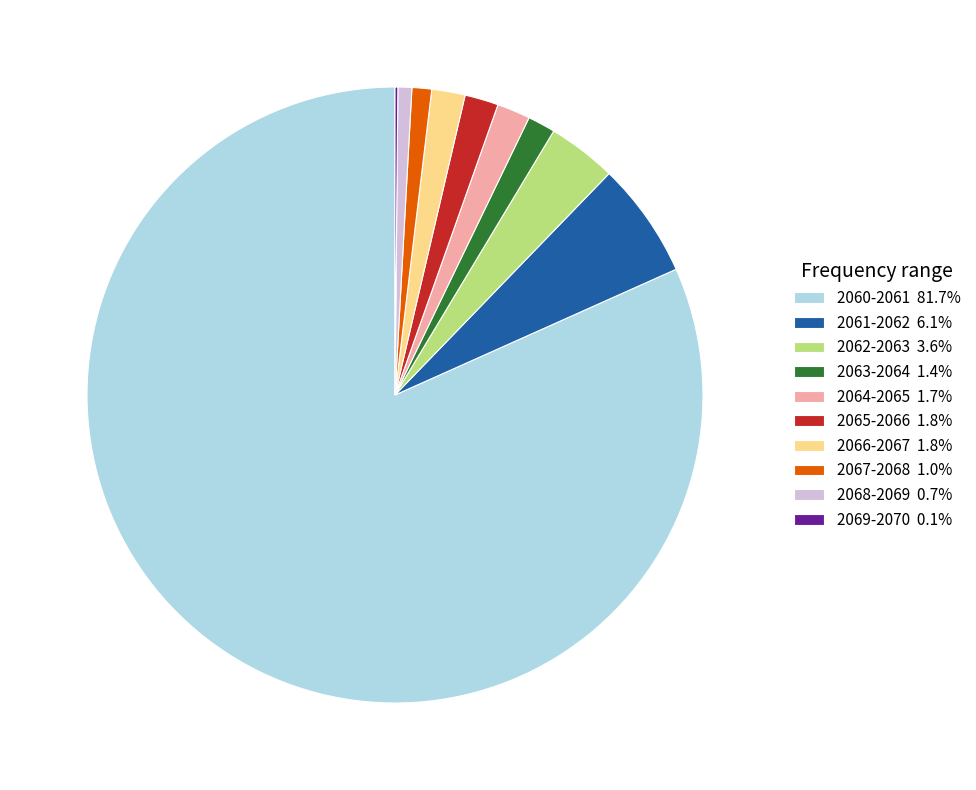

Combined, do 2064-2065 1.7% and 2068-2069 0.7% account for over 50%?

No